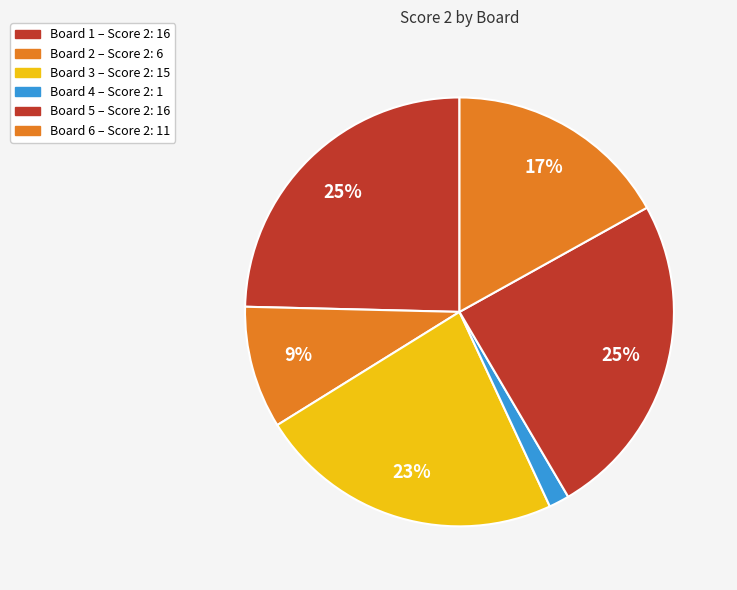

To the nearest percent, what is the difference between the Board 1 and Board 2 slice percentages?

15%